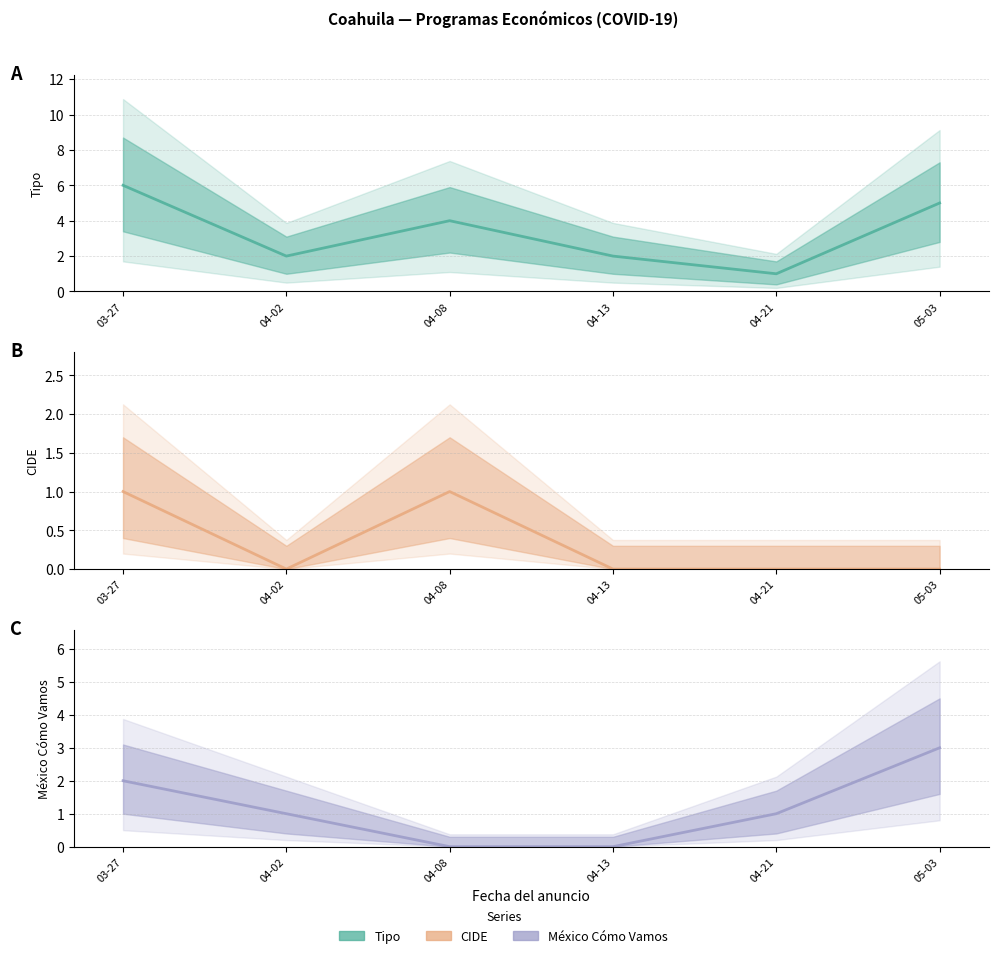

Which category has the highest value in the CIDE series?

2020-03-27